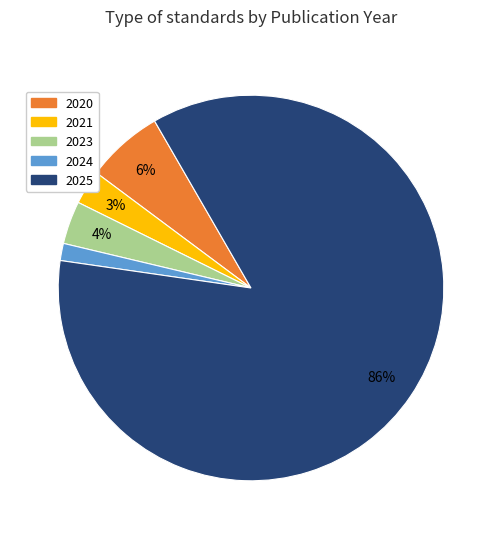

To the nearest percent, what is the average slice percentage?

20%